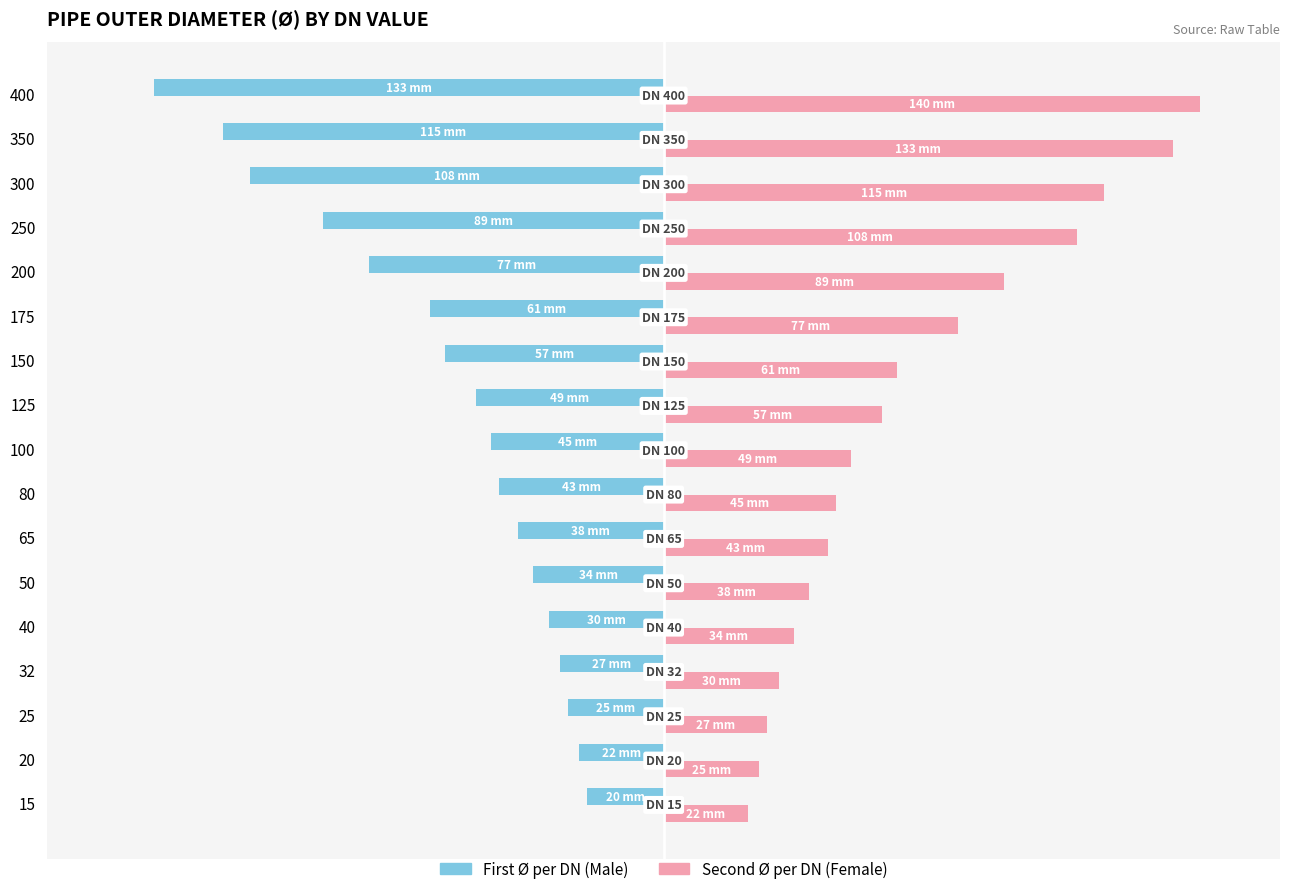

What is the value of the Female (Ø mm - second per DN) bar at the 7th from the left?

43